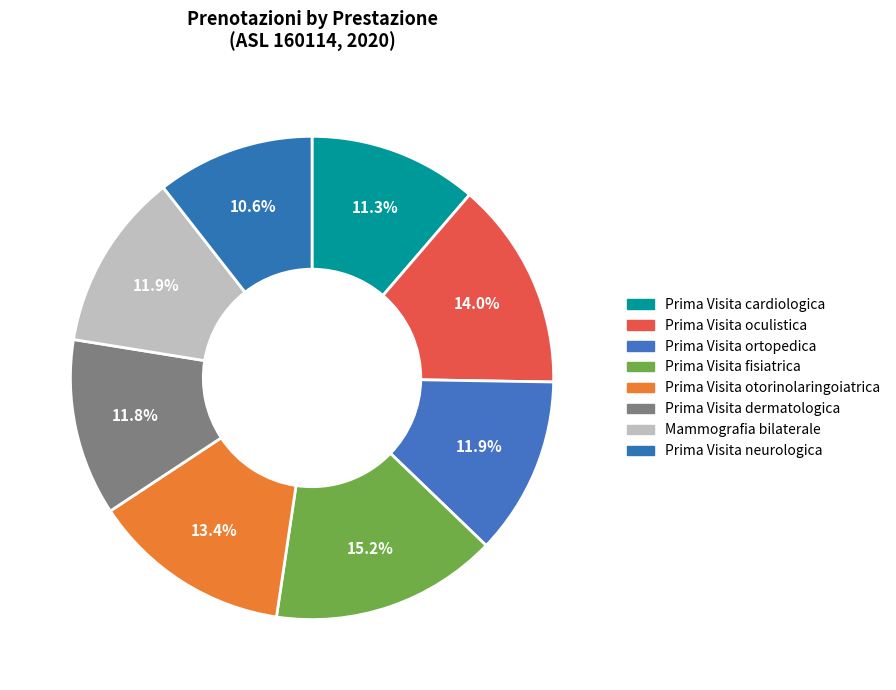

Combined, what portion of the pie is Prima Visita fisiatrica and Prima Visita oculistica?

29.1%